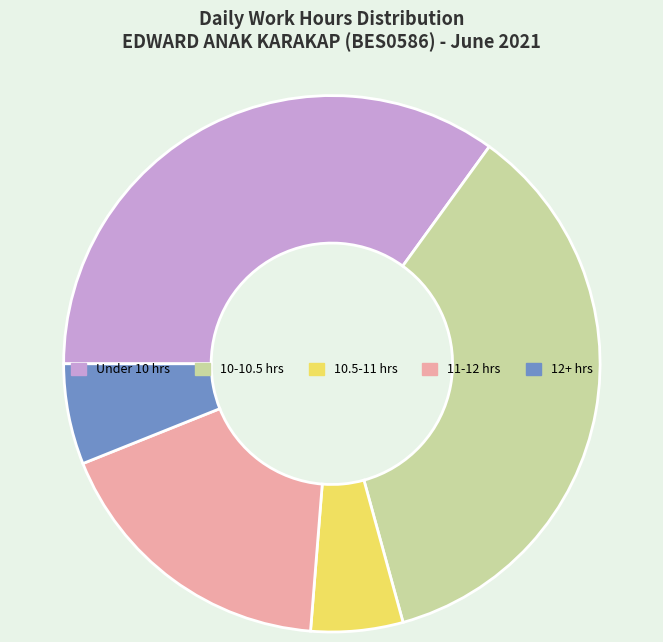

Which slice is the largest?

10-10.5 hrs